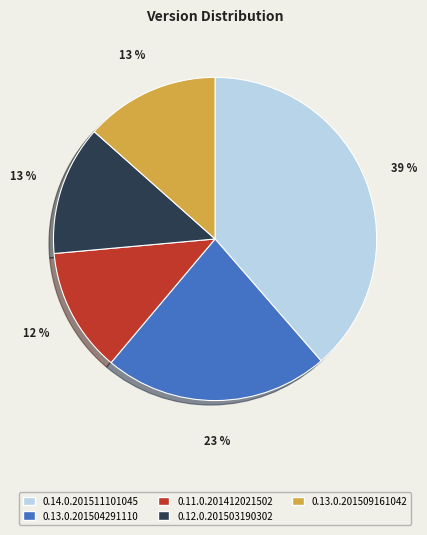

To the nearest percent, what percentage of the pie is 0.13.0.201509161042?

13%